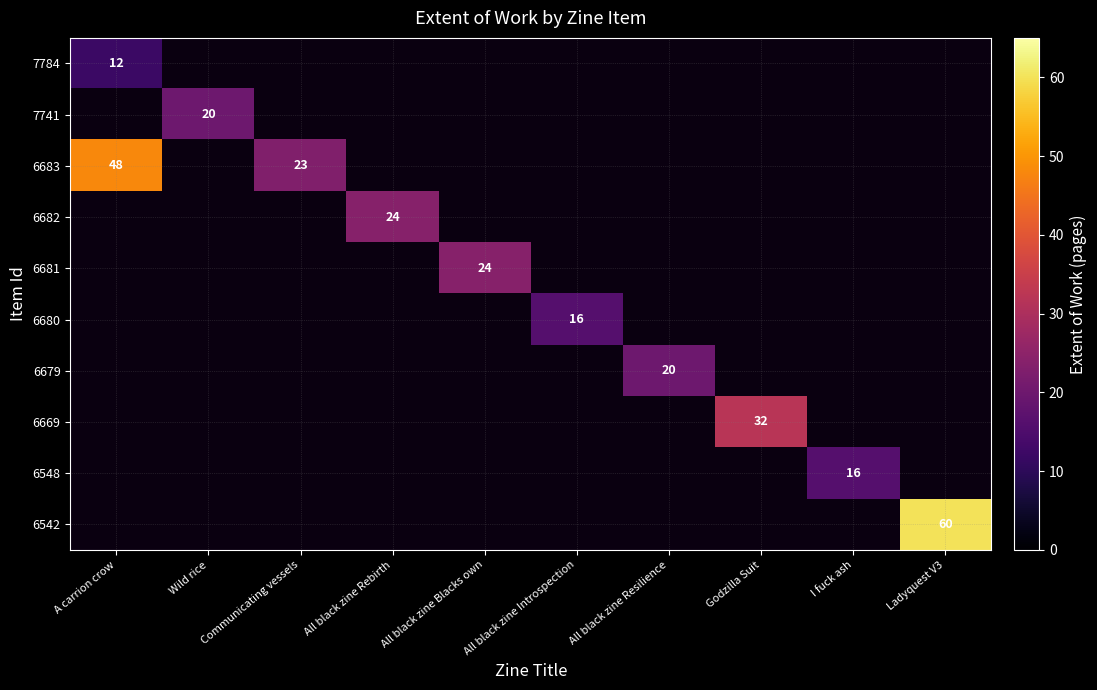

At which category does the chart reach its minimum across all series?

A carrion crow